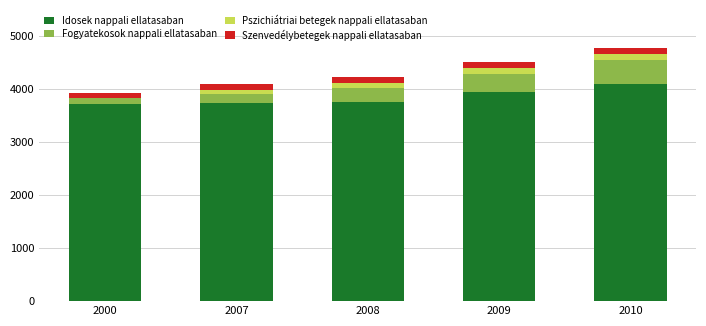

How many data points does each series have?

5